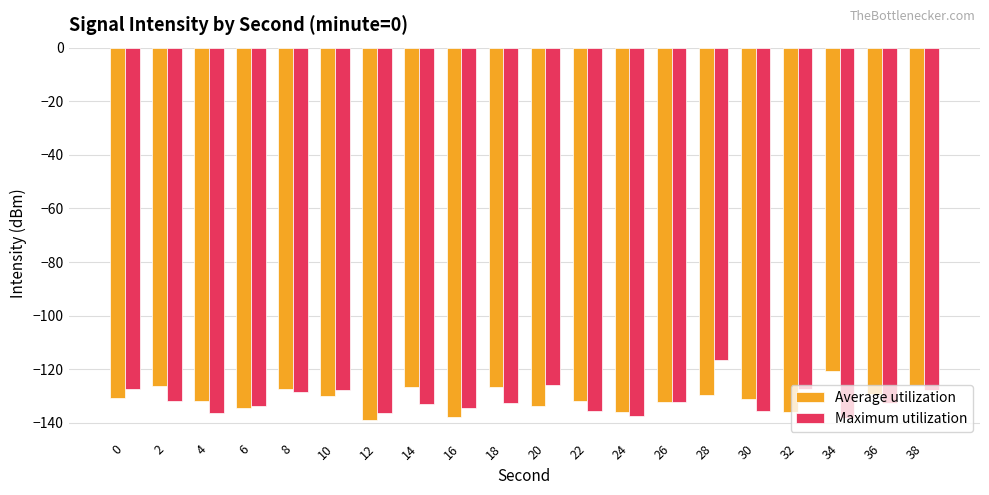

What is the smallest value displayed?

-138.8